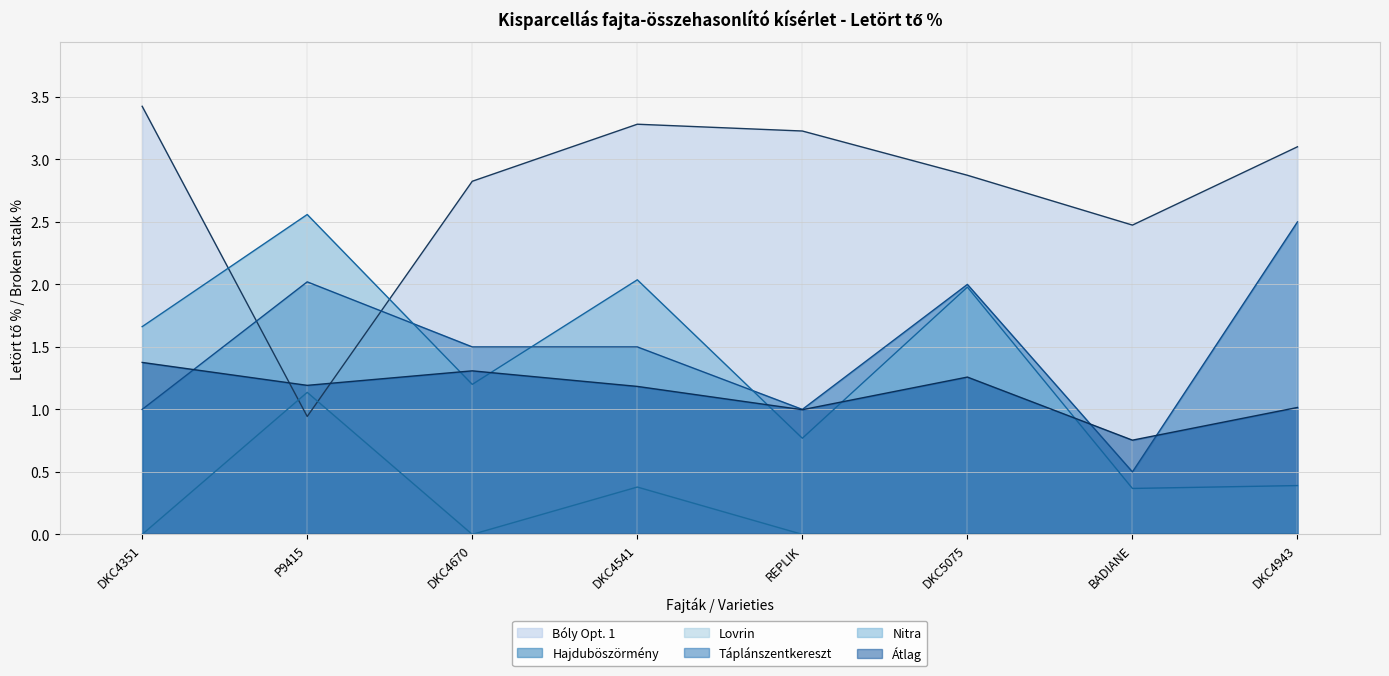

What is the difference between the Táplánszentkereszt values at DKC4670 and DKC4943?

1.0